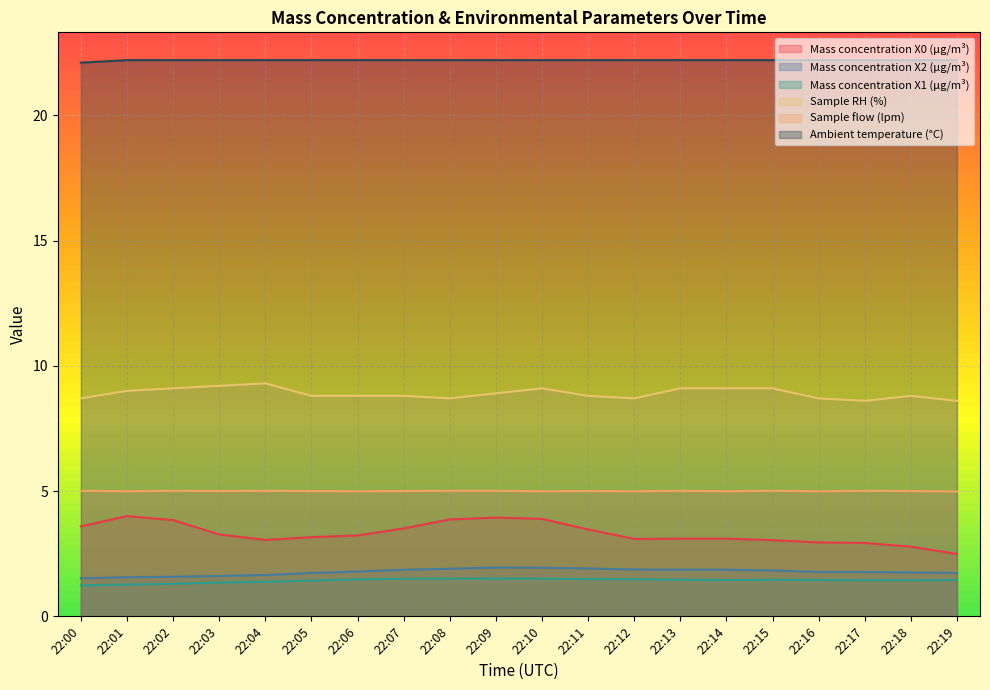

What is the difference between the maximum and minimum values in the Ambient temperature (°C) series?

0.1